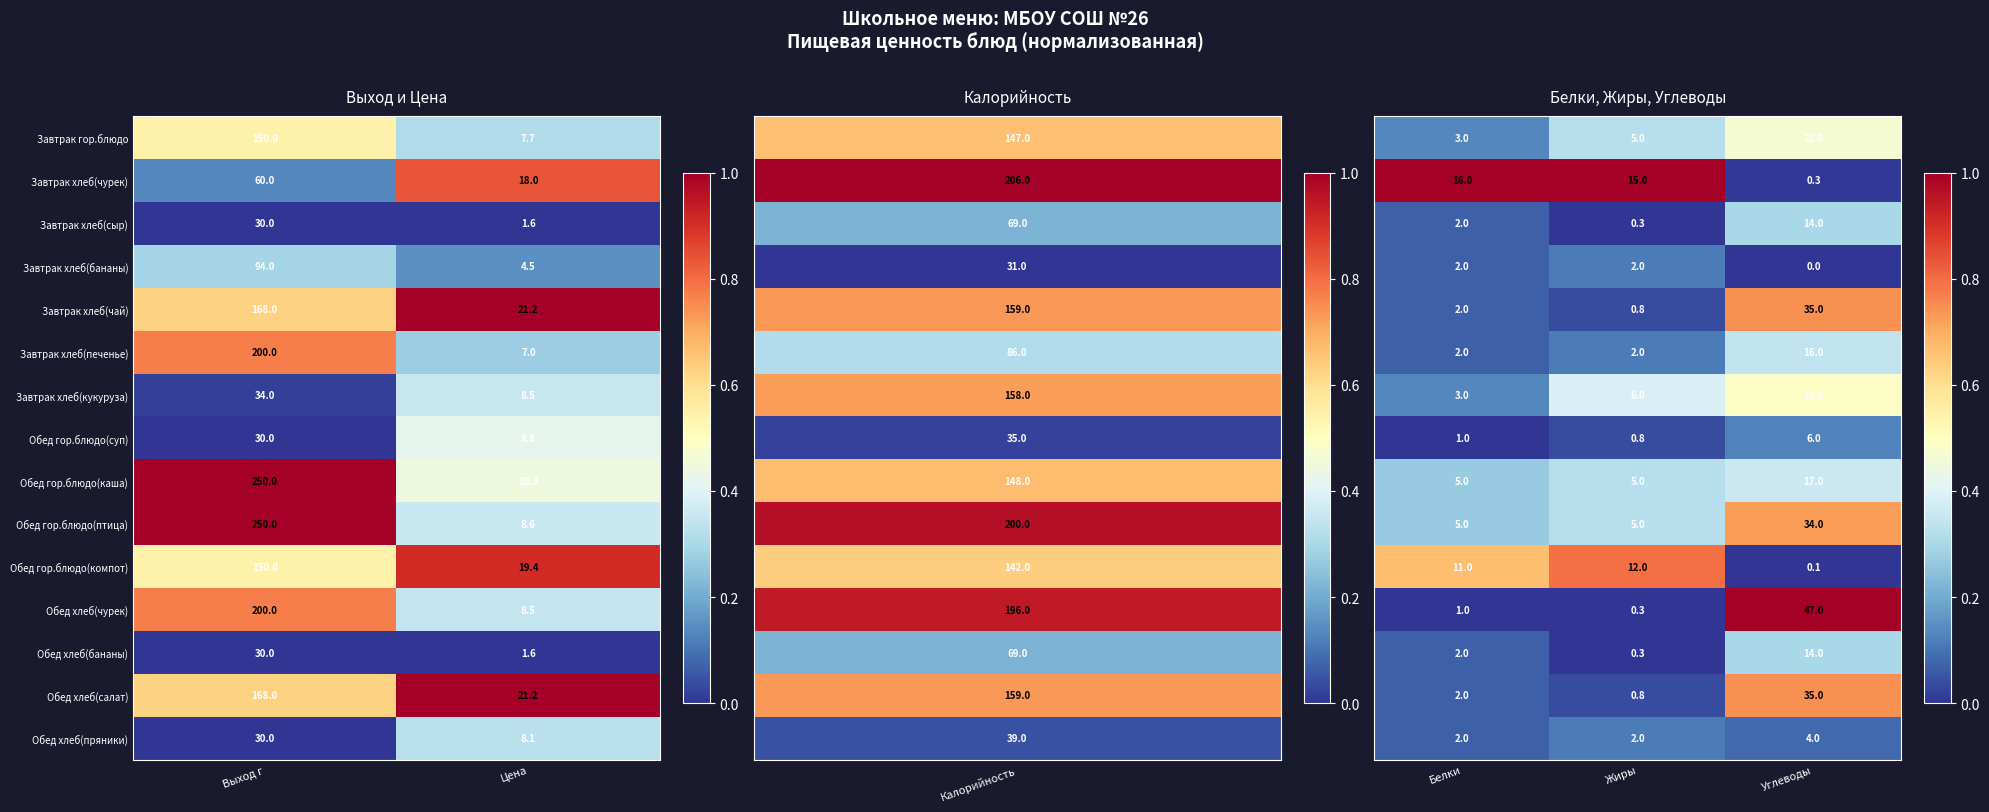

Which category has the highest value in the Обед хлеб(чурек) series?

Выход г